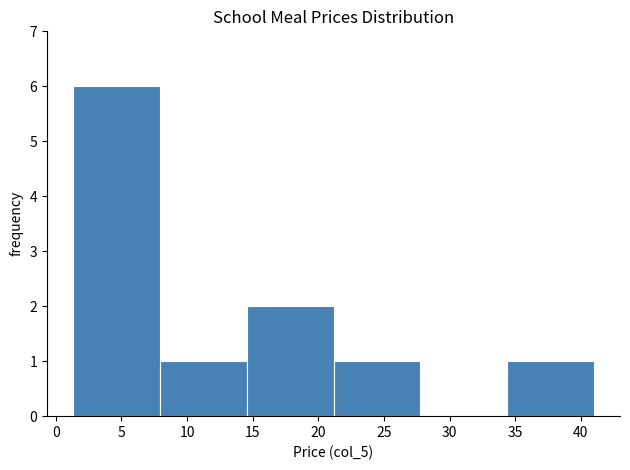

Over which range of the x-axis is the bar tallest?

1.5 to 8.0